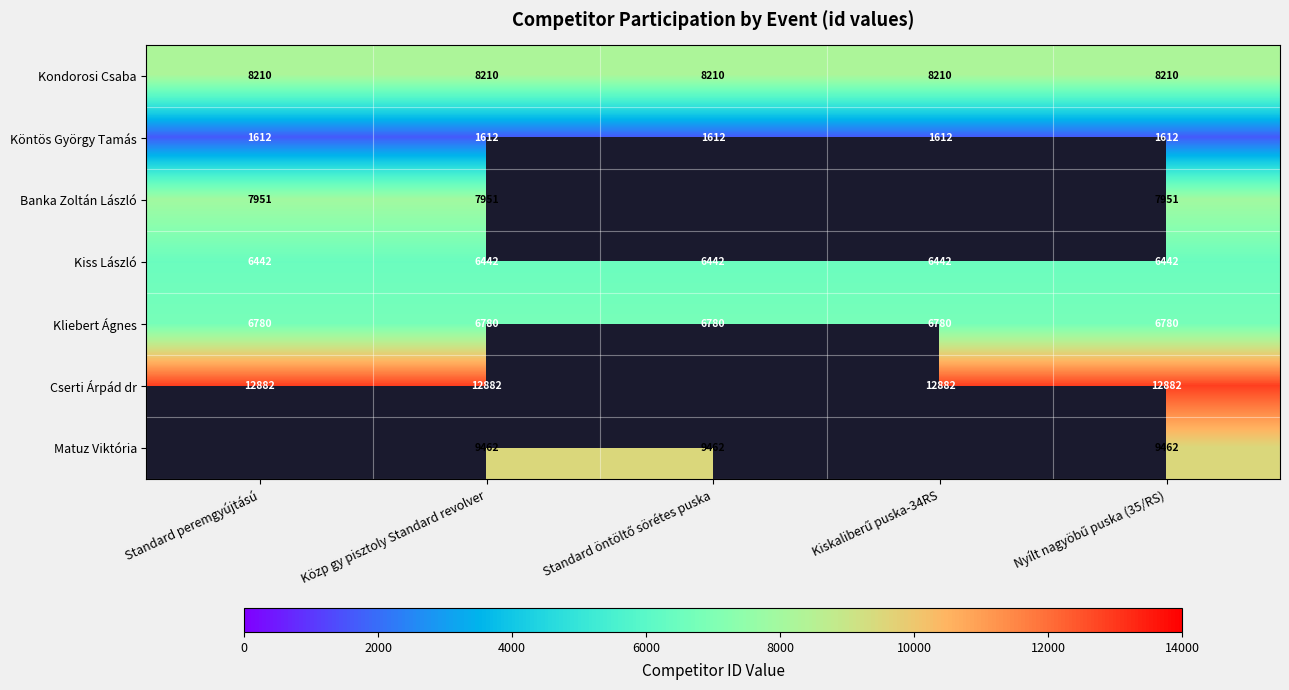

What is the highest value of the Kondorosi Csaba series?

8210